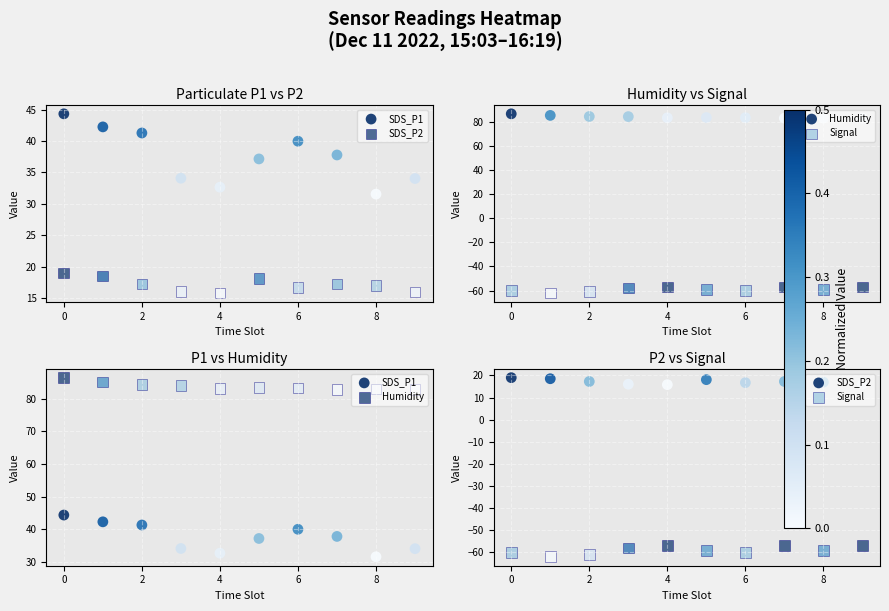

What is the average value of the Humidity series?

83.8